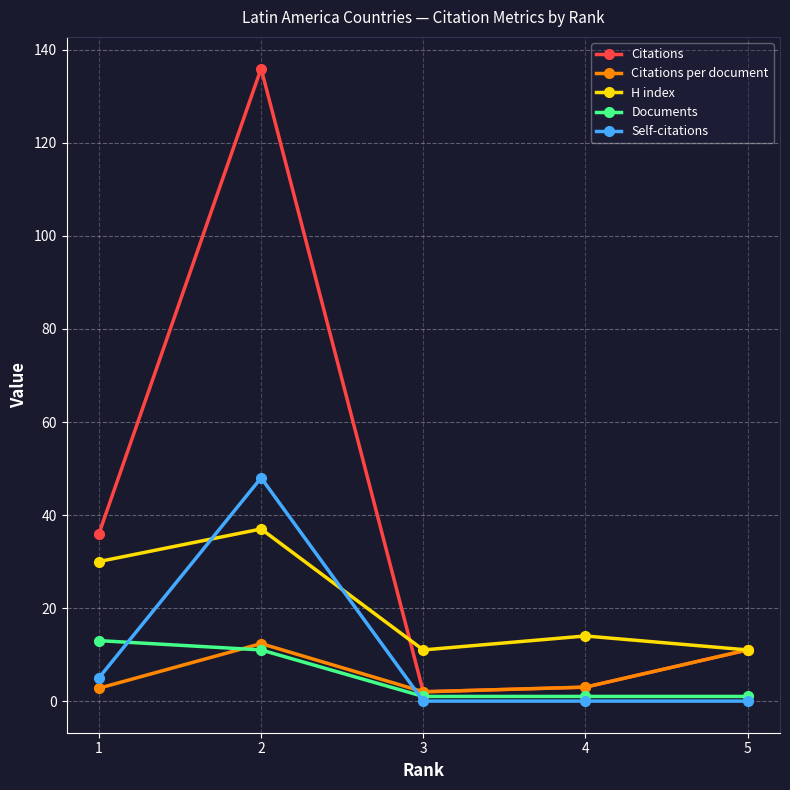

The Documents series shows 1.0 at 3. True or false?

True